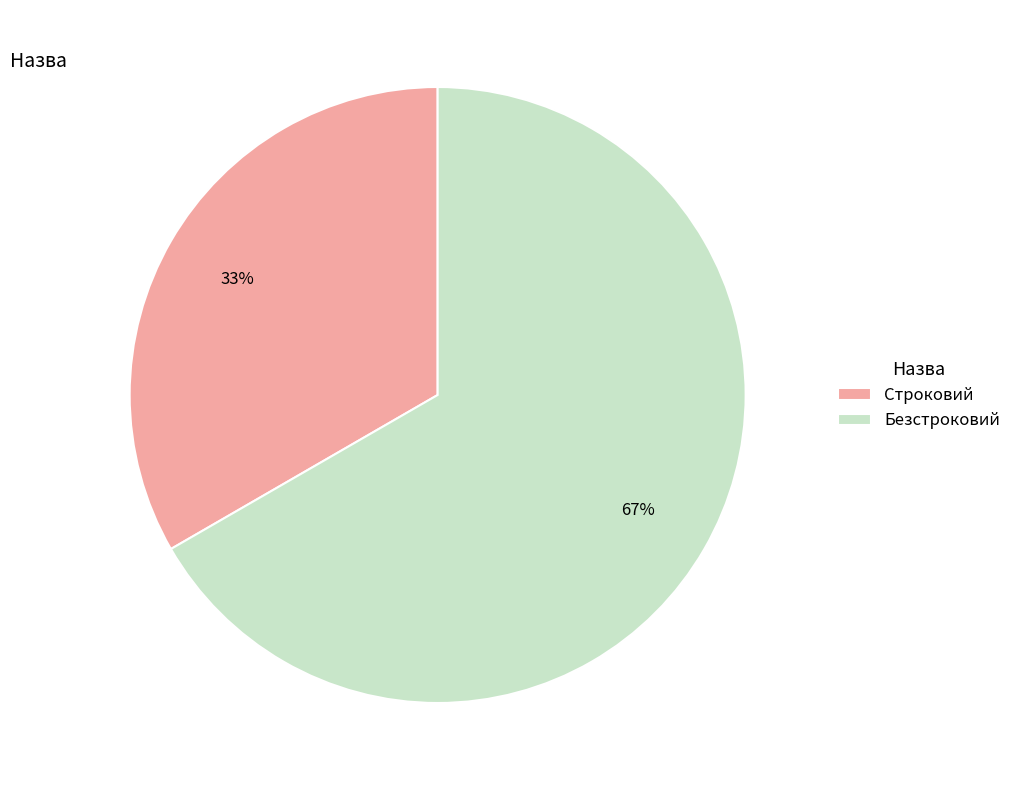

To the nearest percent, what is the combined percentage of Безстроковий and Строковий?

100%